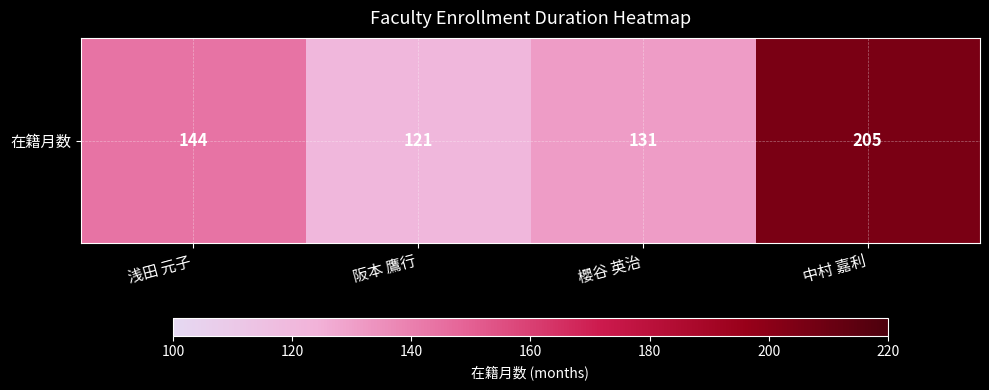

Reading left to right, transcribe all the data shown in this chart.

144	121	131	205